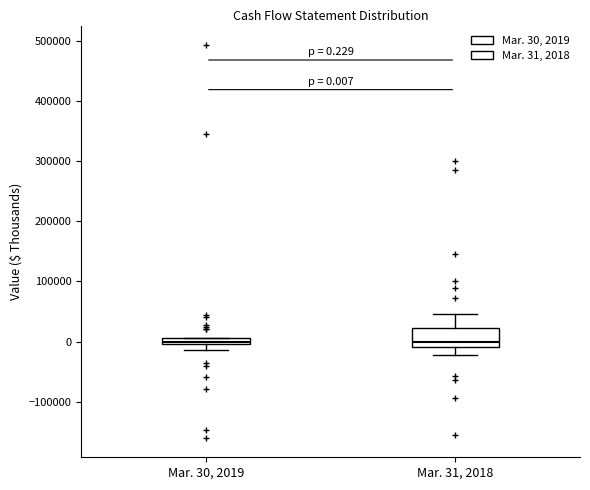

Which box is the tallest, from its lower edge to its upper edge?

Mar. 31, 2018